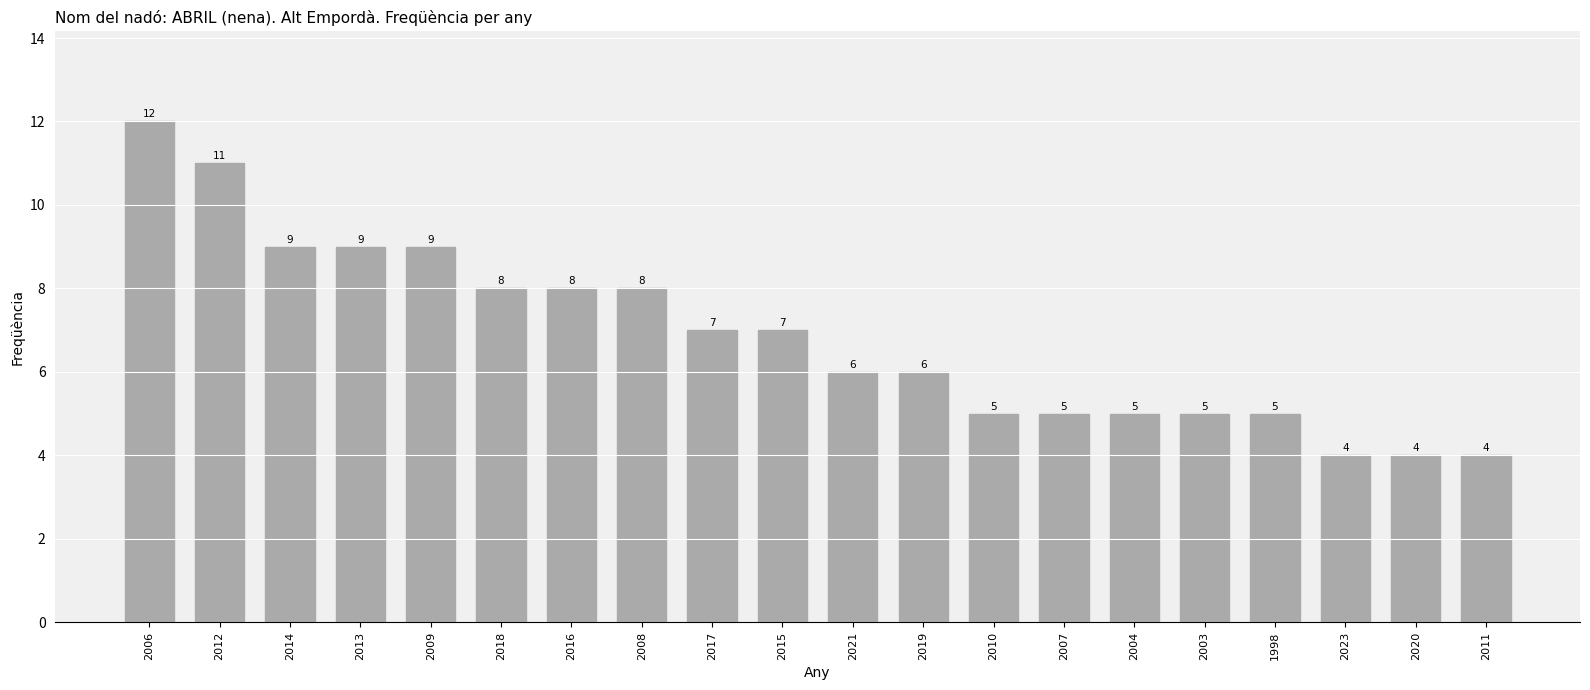

What is the smallest value displayed?

4